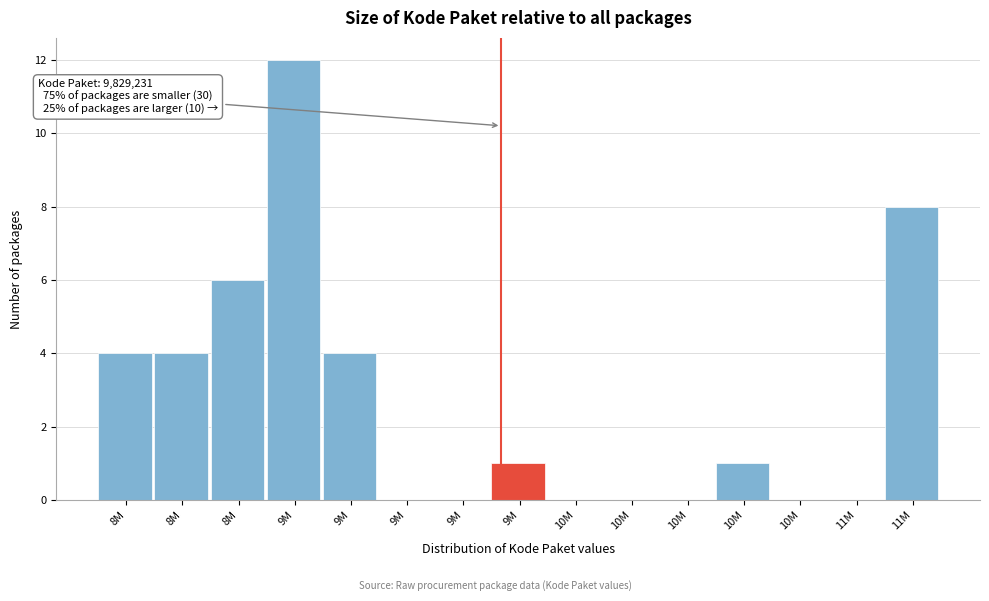

Are the bars horizontal?

No